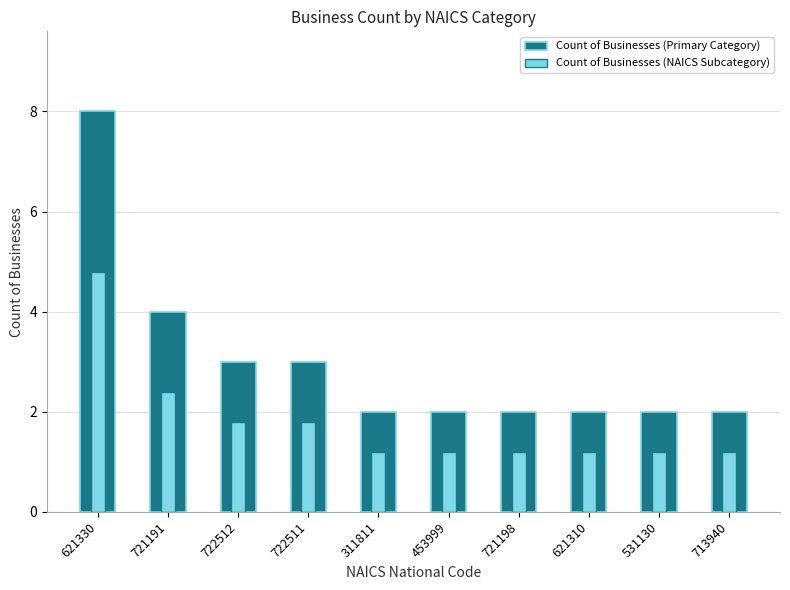

Rank the series by their average value, from lowest to highest.

Count of Businesses (NAICS Subcategory), Count of Businesses (Primary Category)